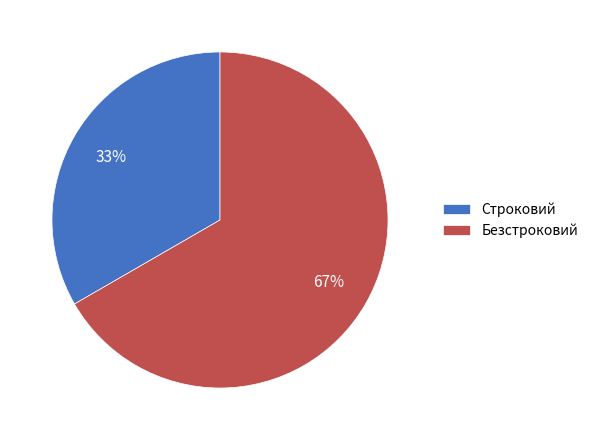

Approximately how many times larger is the value at Строковий compared to Безстроковий?

0.5